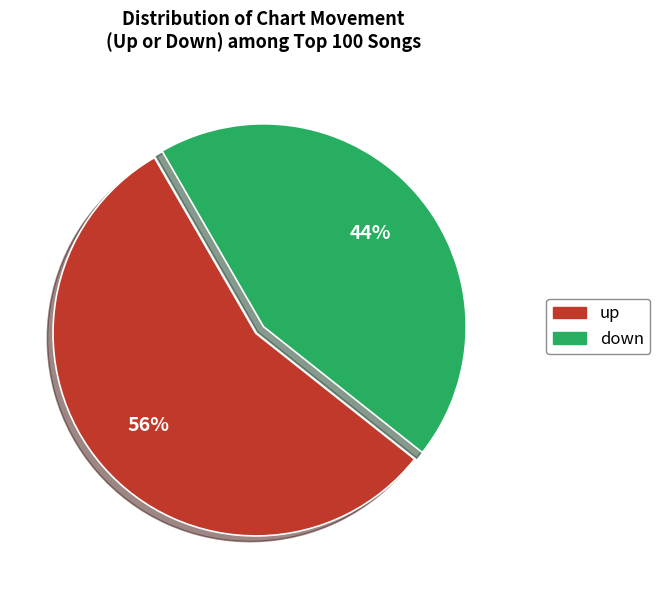

Combined, do down and up account for over 50%?

Yes